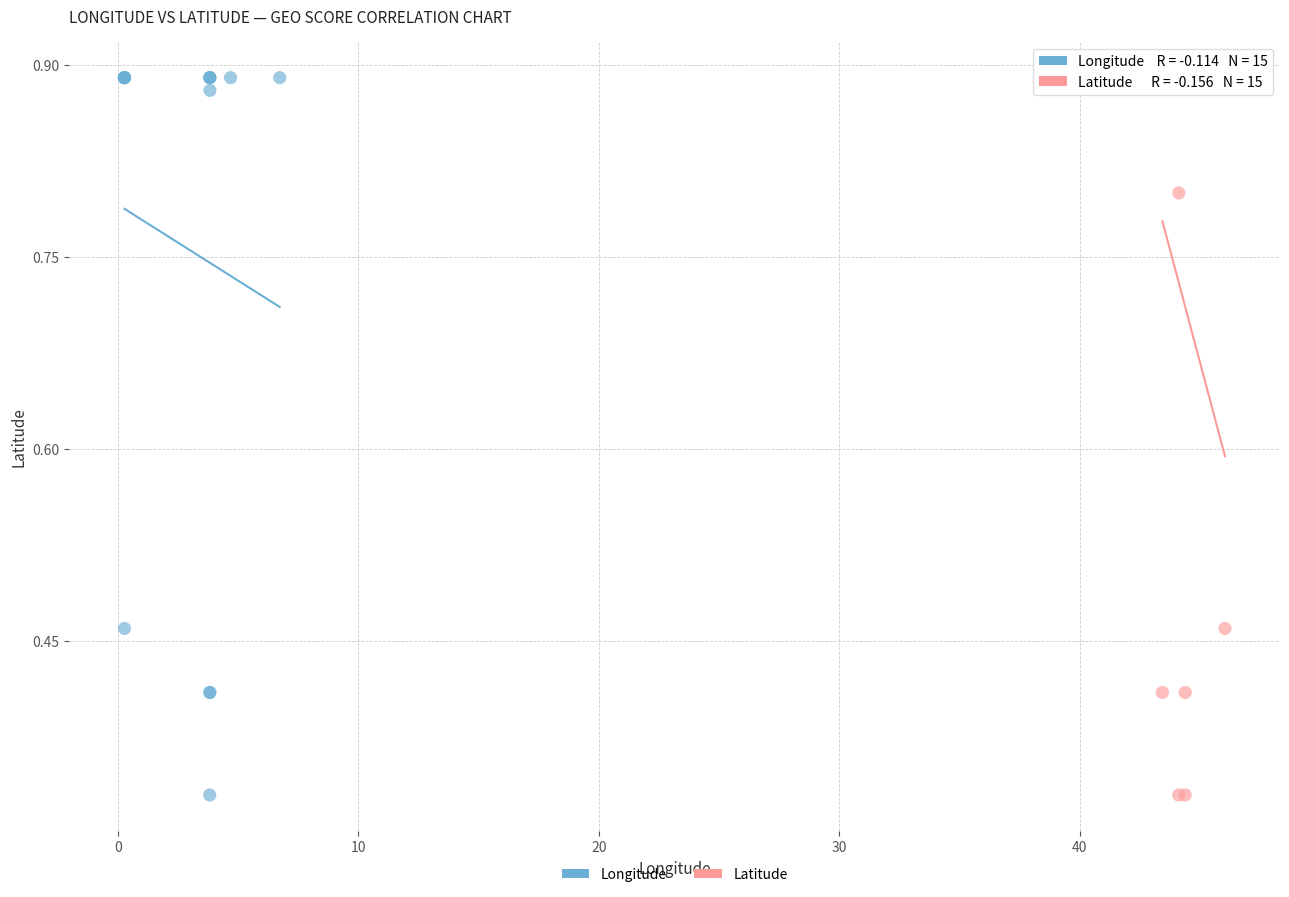

What are all the series names shown in the legend?

Longitude, Latitude